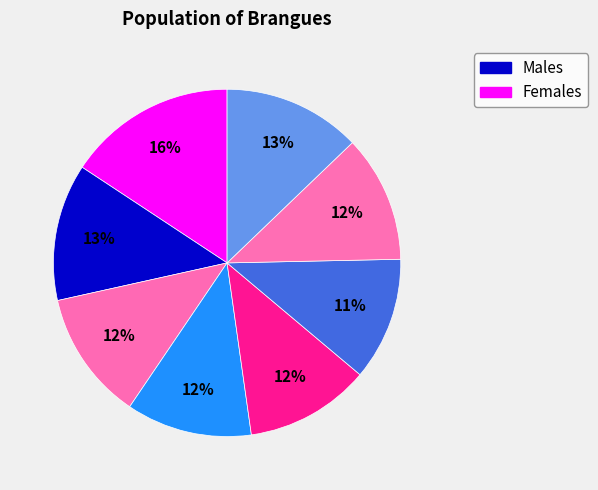

How many slices are in this pie chart?

8